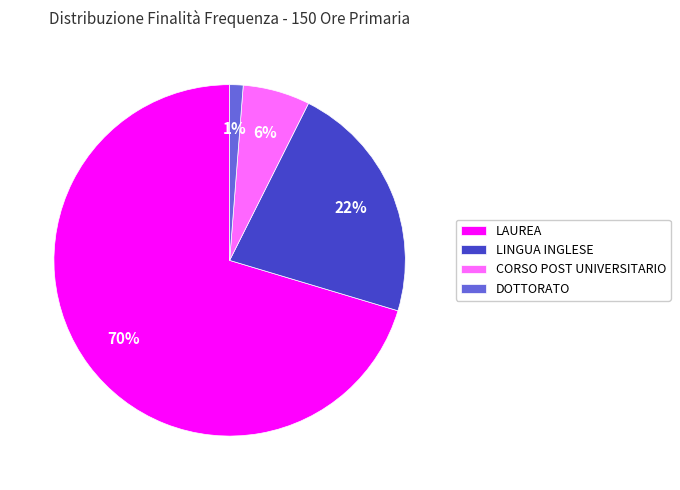

Is the sum of DOTTORATO and LAUREA greater than half?

Yes